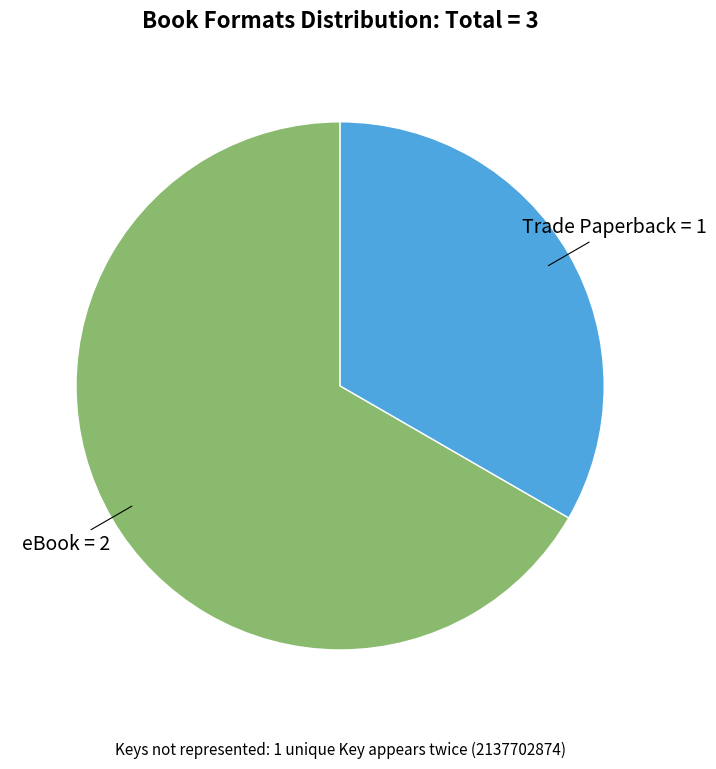

What is the ratio of the value at eBook to the value at Trade Paperback?

2.0